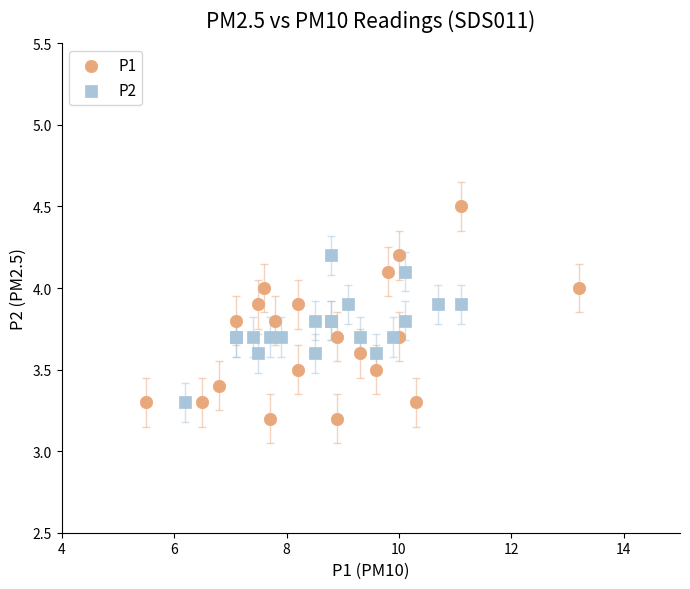

Which series has the largest Y range (max minus min)?

P1